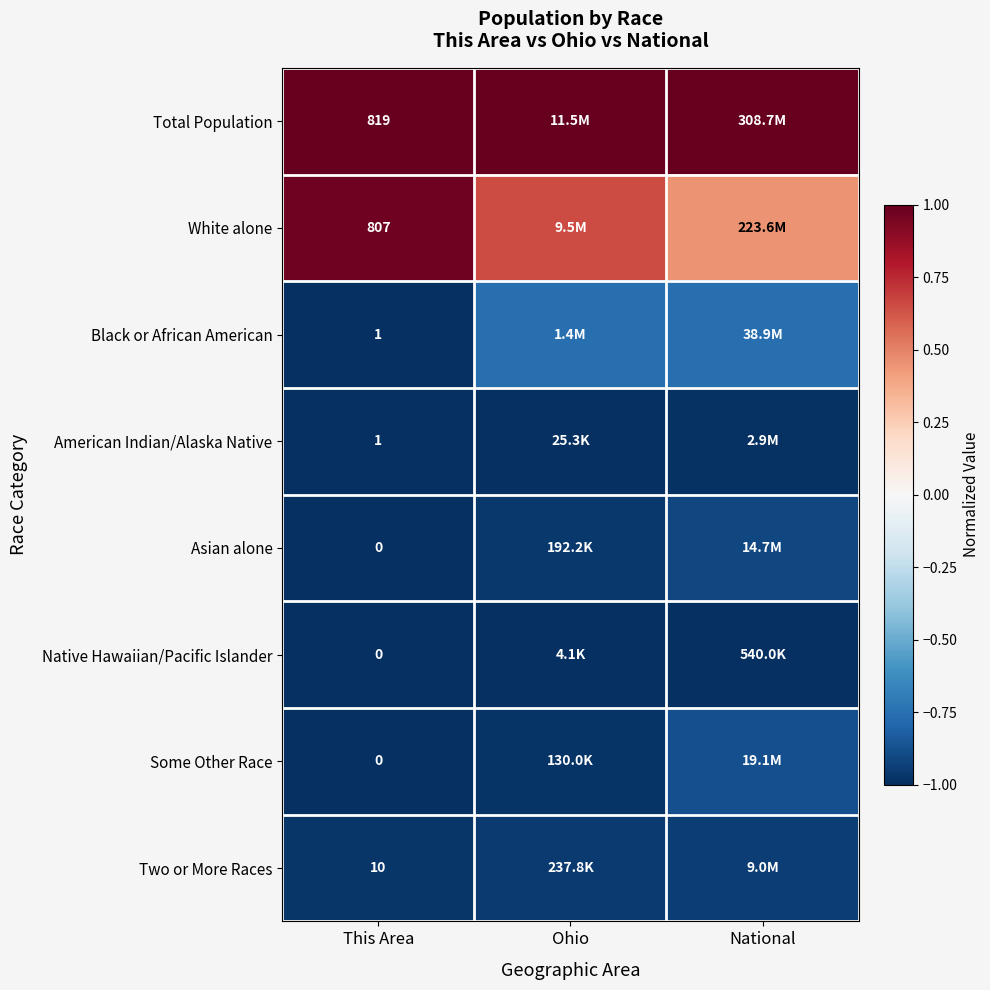

Is the value of Black or African American at This Area greater than the value of Total Population at This Area?

No